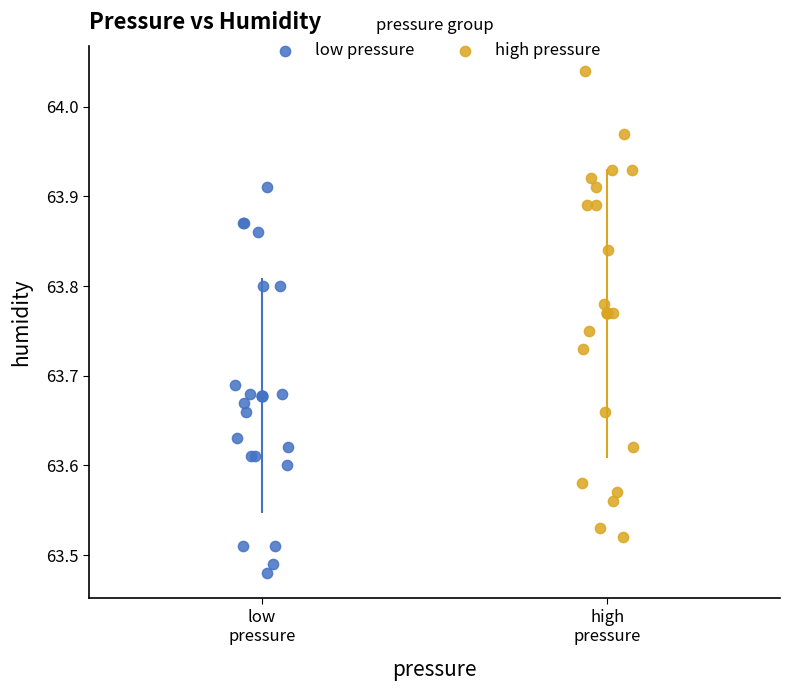

Which series reaches the minimum Y coordinate?

low pressure